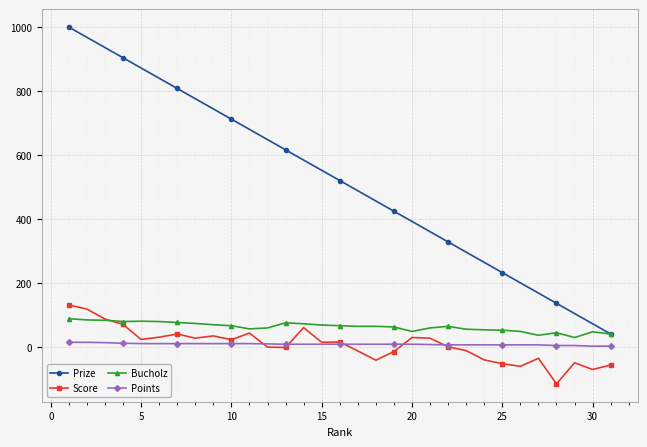

What is the average value of the Score series?

6